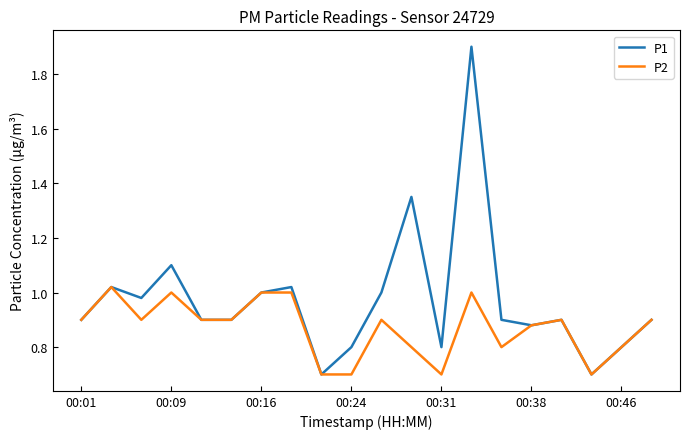

What is the minimum value shown in the chart?

0.7